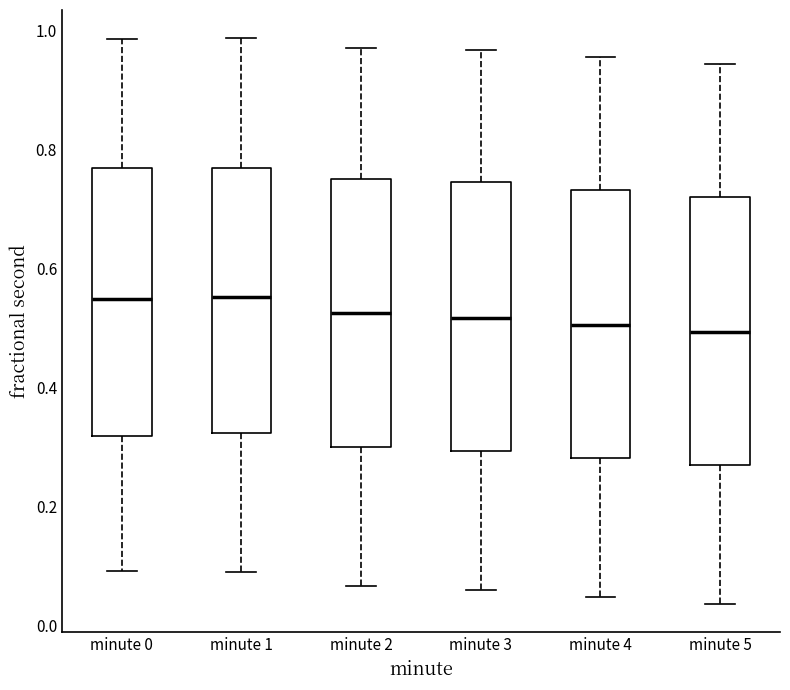

Reading left to right, transcribe this box plot: for each box, give where its median line is, the range the box spans, and where its two whiskers end, as read against the y-axis. The values are not printed on the chart, so give them approximately, as read against the axis.

minute 0: median 0.54, box 0.32 to 0.76, whiskers 0.10 to 0.98
minute 1: median 0.56, box 0.32 to 0.76, whiskers 0.08 to 0.98
minute 2: median 0.52, box 0.30 to 0.76, whiskers 0.06 to 0.98
minute 3: median 0.52, box 0.30 to 0.74, whiskers 0.06 to 0.96
minute 4: median 0.50, box 0.28 to 0.74, whiskers 0.04 to 0.96
minute 5: median 0.50, box 0.26 to 0.72, whiskers 0.04 to 0.94